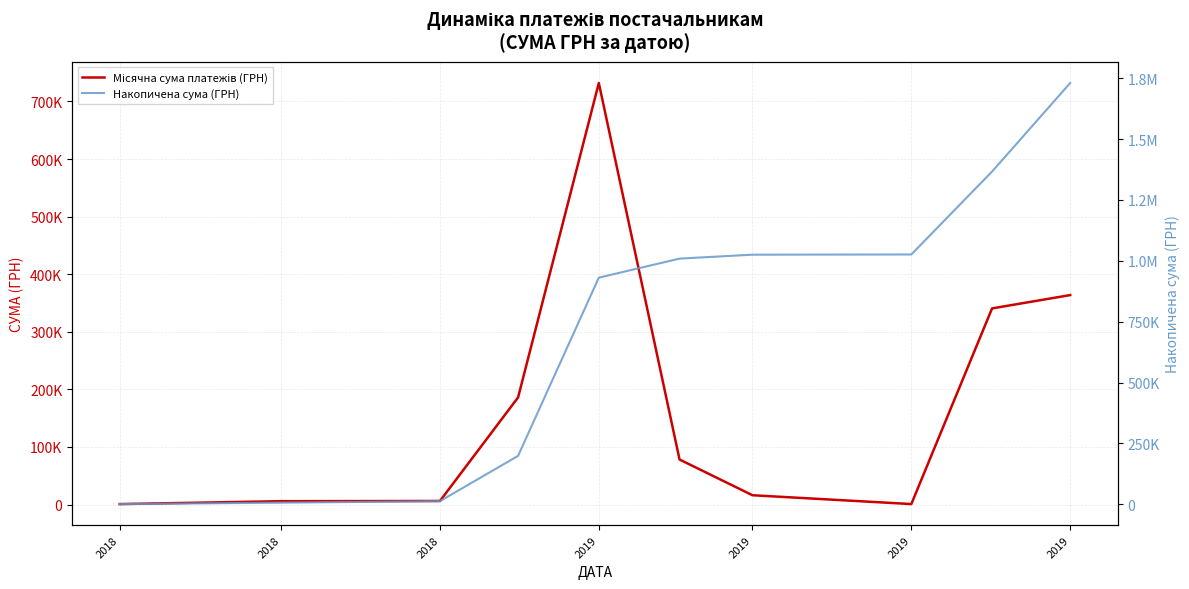

What are all the series names shown in the legend?

Місячна сума платежів (ГРН), Накопичена сума (ГРН)